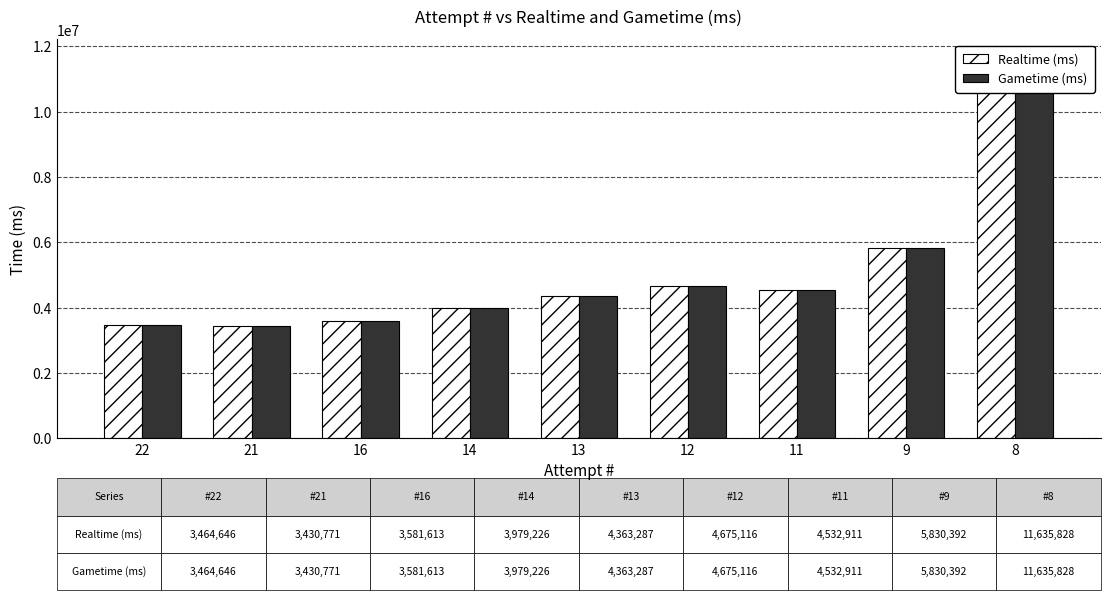

Reading left to right, transcribe all the data shown in this chart.

Realtime (ms): 3464646	3430771	3581613	3979226	4363287	4675116	4532911	5830392	11635828
Gametime (ms): 3464646	3430771	3581613	3979226	4363287	4675116	4532911	5830392	11635828